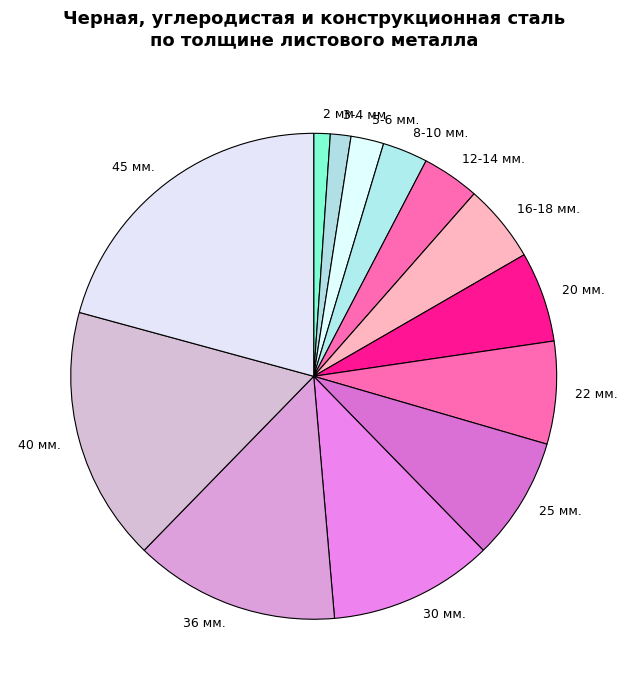

What is the largest slice in the pie chart?

45 мм.